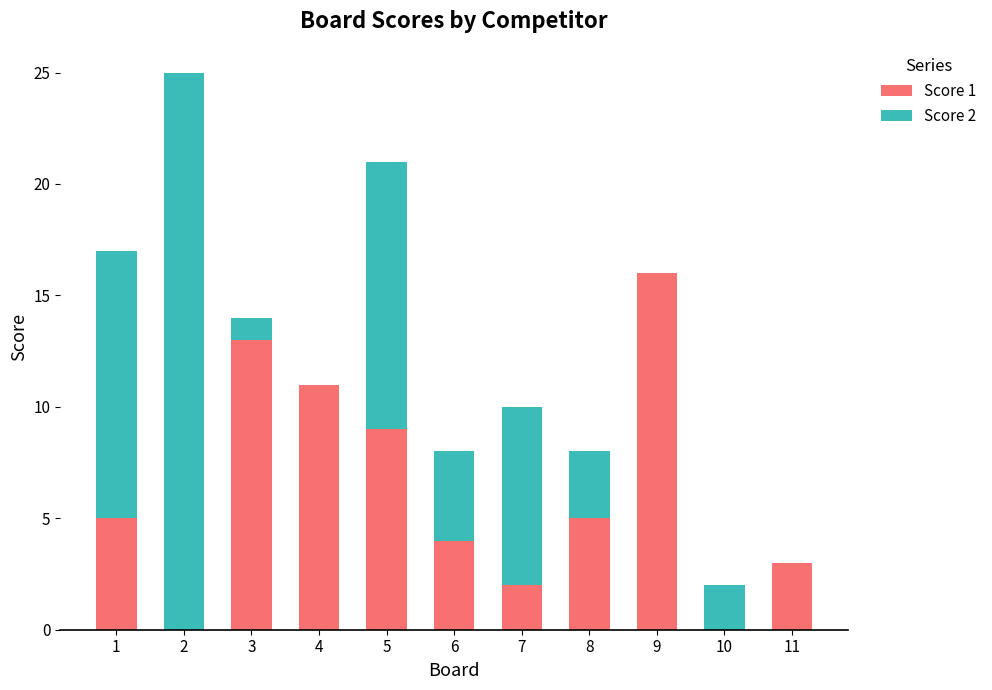

Is it true that Score 1 equals 5 at 2?

False